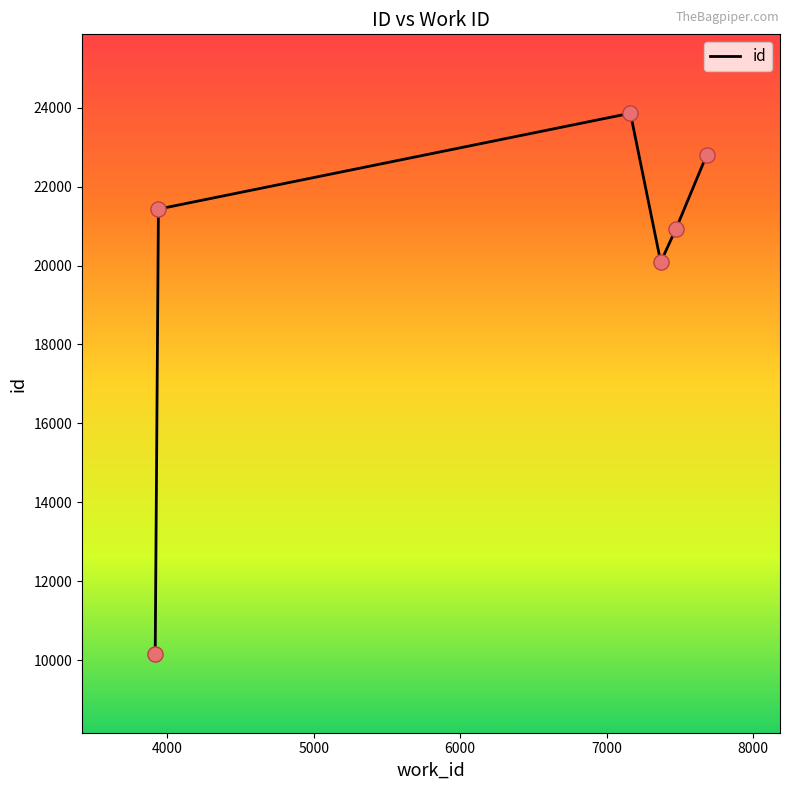

What is the difference between the maximum and minimum values?

13701